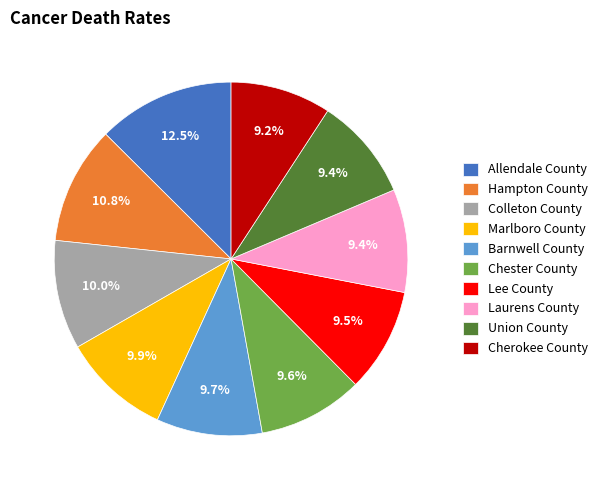

What is the ratio of the value at Marlboro County to the value at Hampton County?

0.9